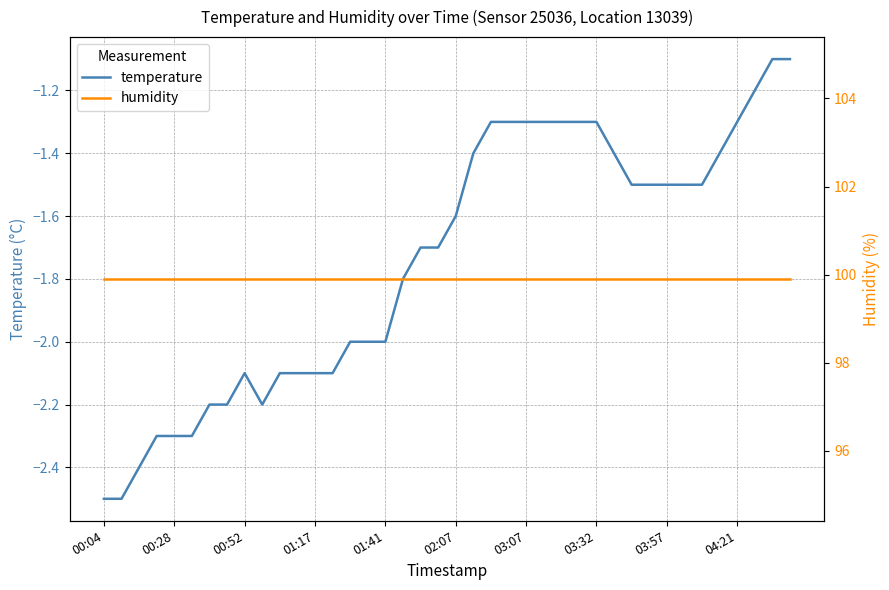

Rank the series at 34 from lowest to highest value.

temperature, humidity